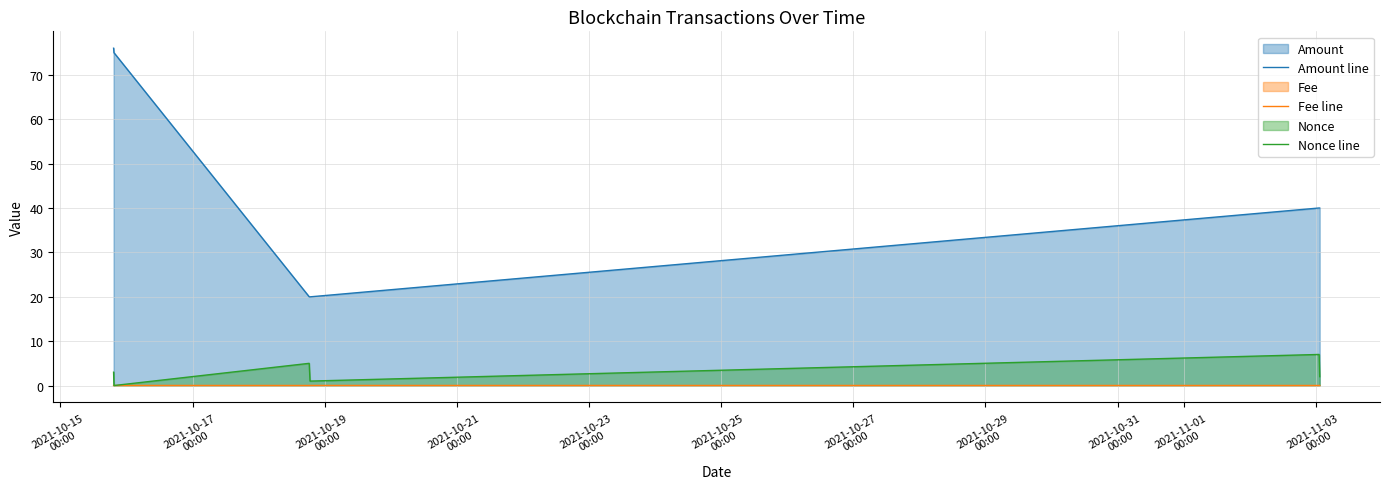

Reading left to right, transcribe all the data shown in this chart.

Amount line: 76.0	75.0	20.0	20.0	40.0	40.0
Fee line: 0.0	0.0	0.0	0.0	0.0	0.0
Nonce line: 3.0	0.0	5.0	1.0	7.0	2.0